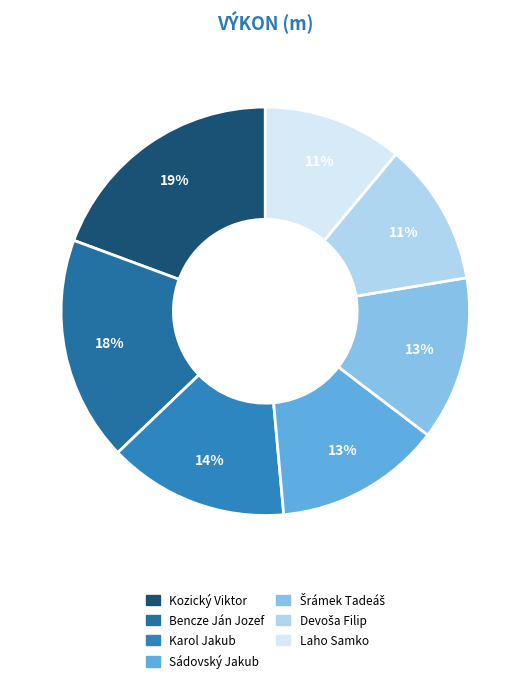

Is it true that Bencze Ján Jozef is 29% of the pie?

False